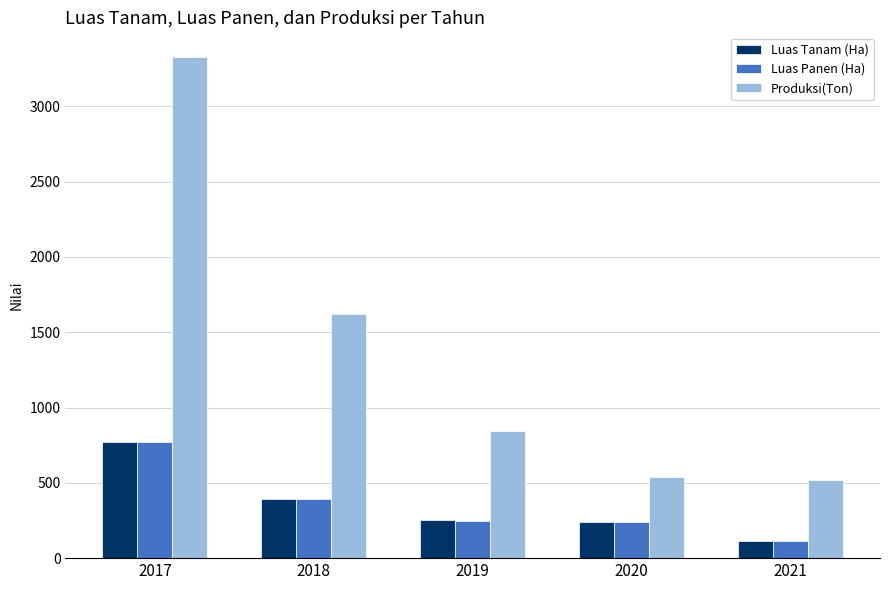

What is the sum of all Luas Tanam (Ha) values?

1768.1